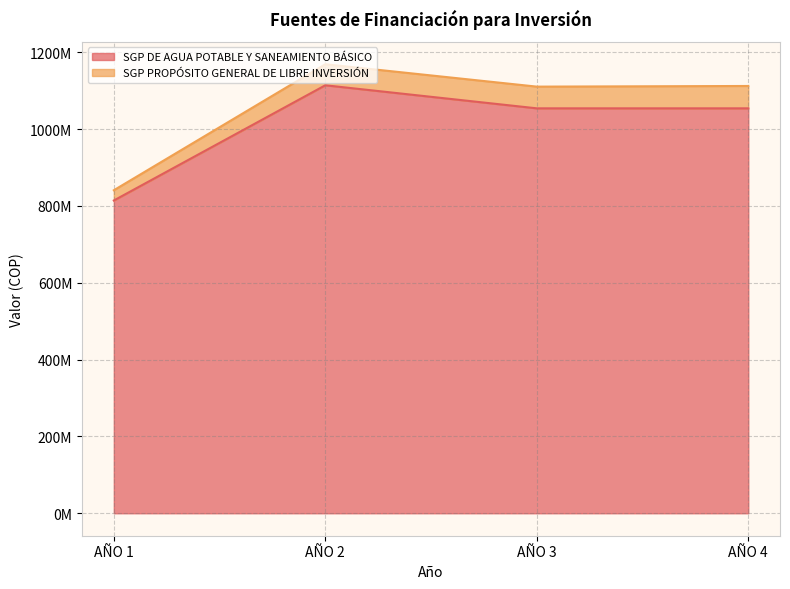

Reading right to left, extract all data points from this chart.

1054000000	1054000000	1114000000	814089982